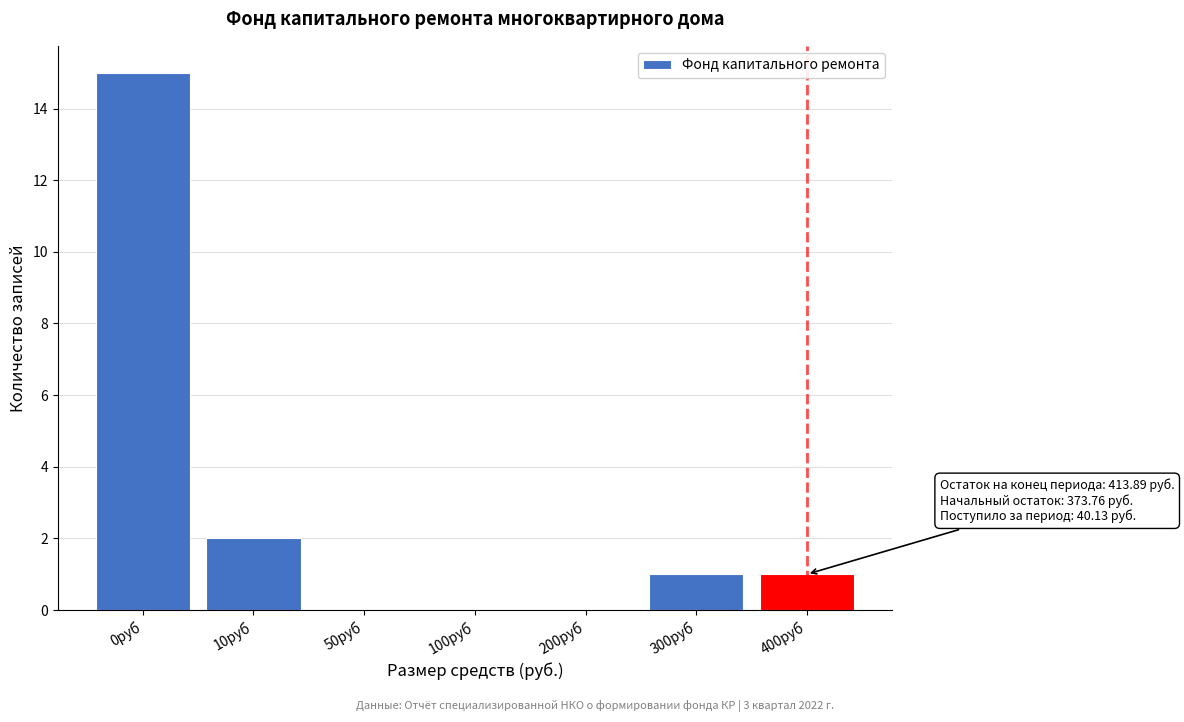

Reading left to right, extract all data points from this chart.

0руб=15	10руб=2	50руб=0	100руб=0	200руб=0	300руб=1	400руб=1